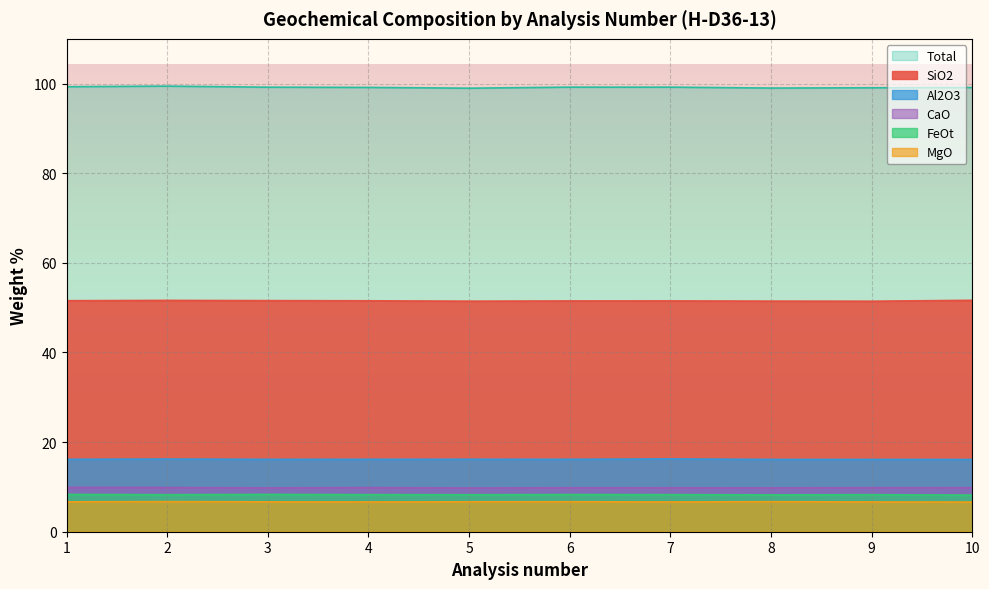

At which label is SiO2 closest to 51?

9